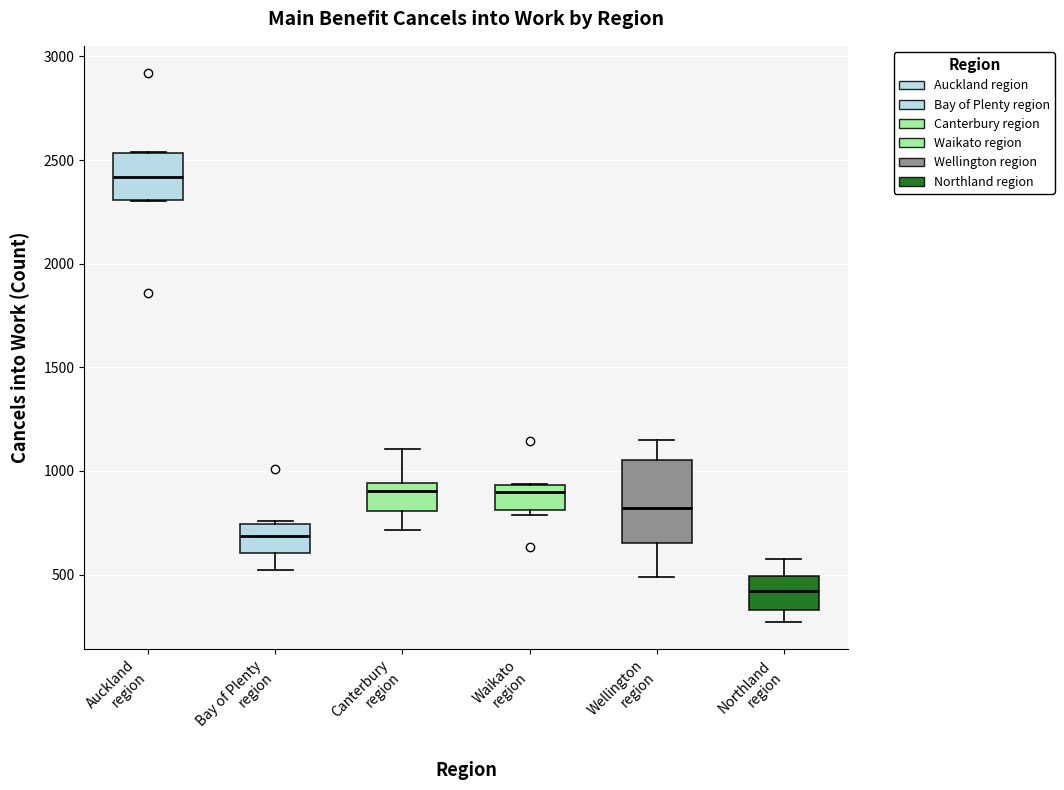

Comparing the boxes themselves (not the whiskers), which one is the tallest?

Wellington region